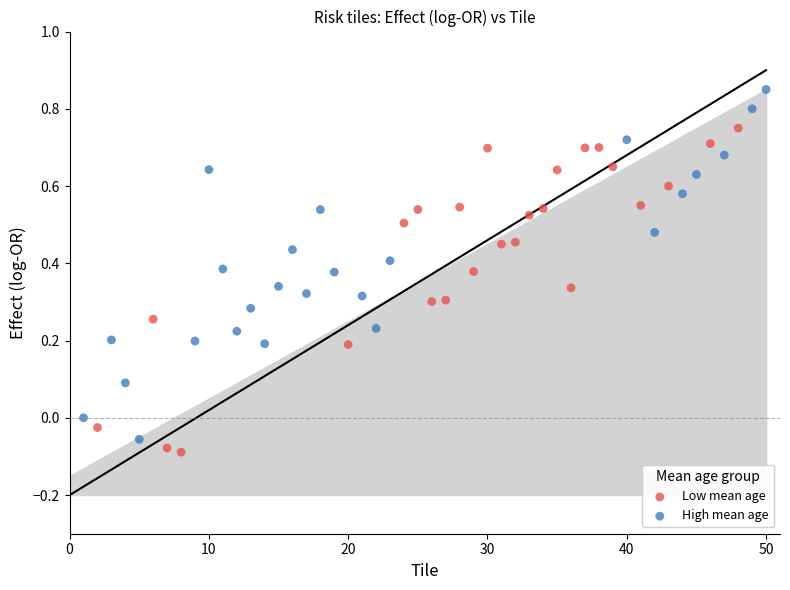

Which series has the widest spread of Y values?

High mean age